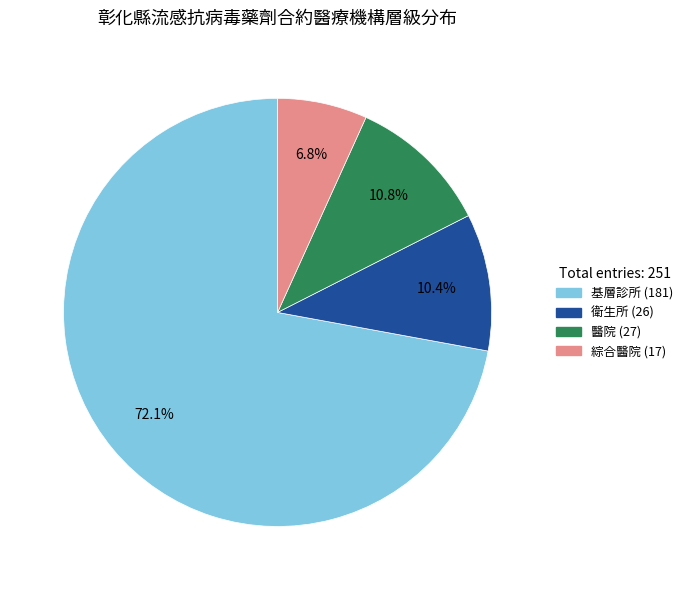

Which slice is the smallest?

綜合醫院